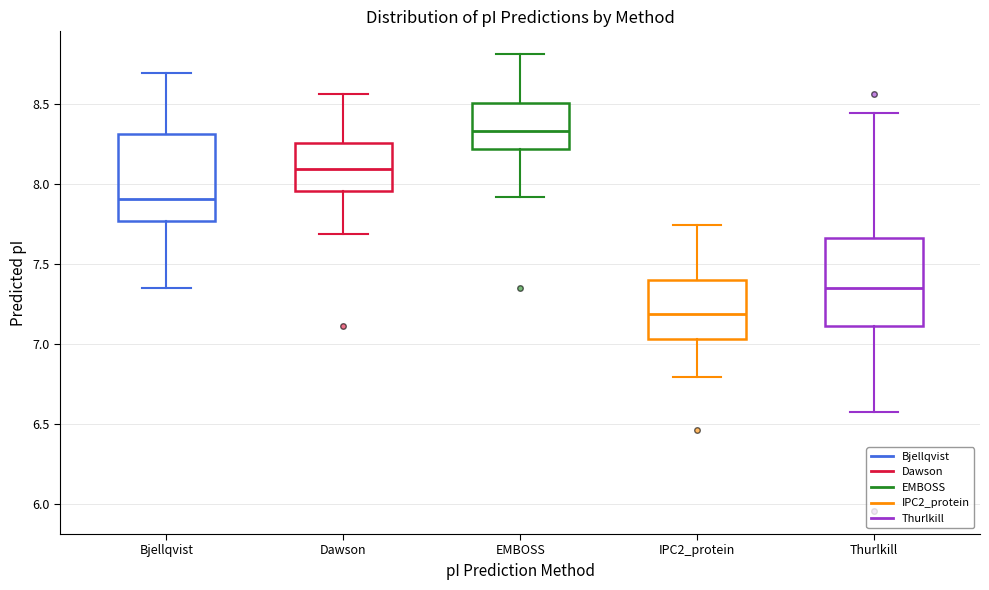

Reading left to right, read every box against the y-axis: the position of its median line, the range the box covers, and the ends of its whiskers. The values are not printed on the chart, so give them approximately, as read against the axis.

Bjellqvist: median 7.90, box 7.75 to 8.30, whiskers 7.35 to 8.70
Dawson: median 8.10, box 7.95 to 8.25, whiskers 7.70 to 8.55
EMBOSS: median 8.35, box 8.20 to 8.50, whiskers 7.90 to 8.80
IPC2_protein: median 7.20, box 7.05 to 7.40, whiskers 6.80 to 7.75
Thurlkill: median 7.35, box 7.10 to 7.65, whiskers 6.60 to 8.45